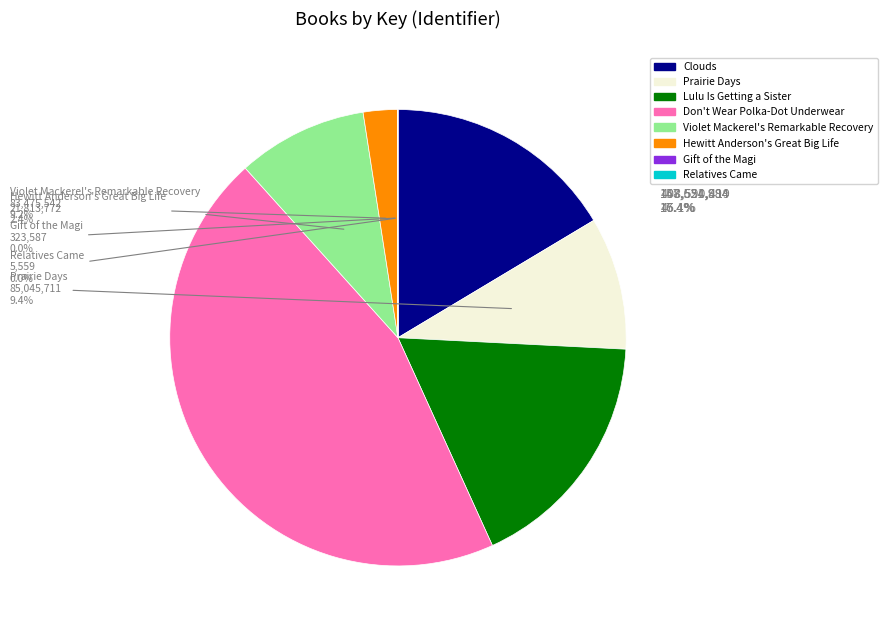

To the nearest percent, what portion does Prairie Days represent?

9%